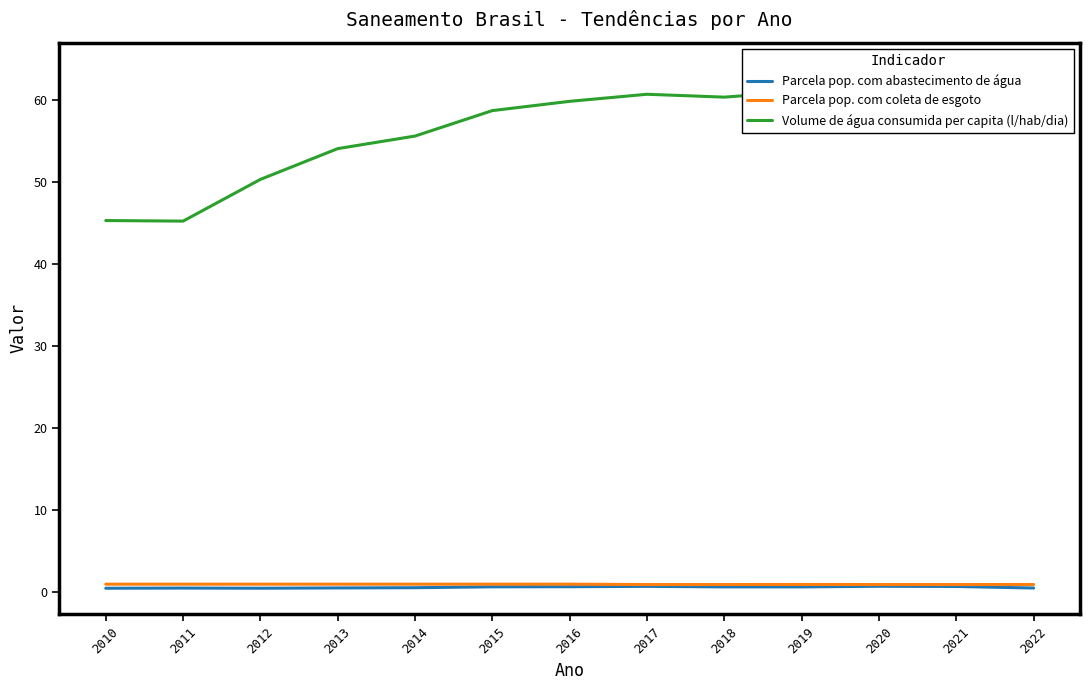

Which series has the largest total across all categories?

Volume de água consumida per capita (l/hab/dia)